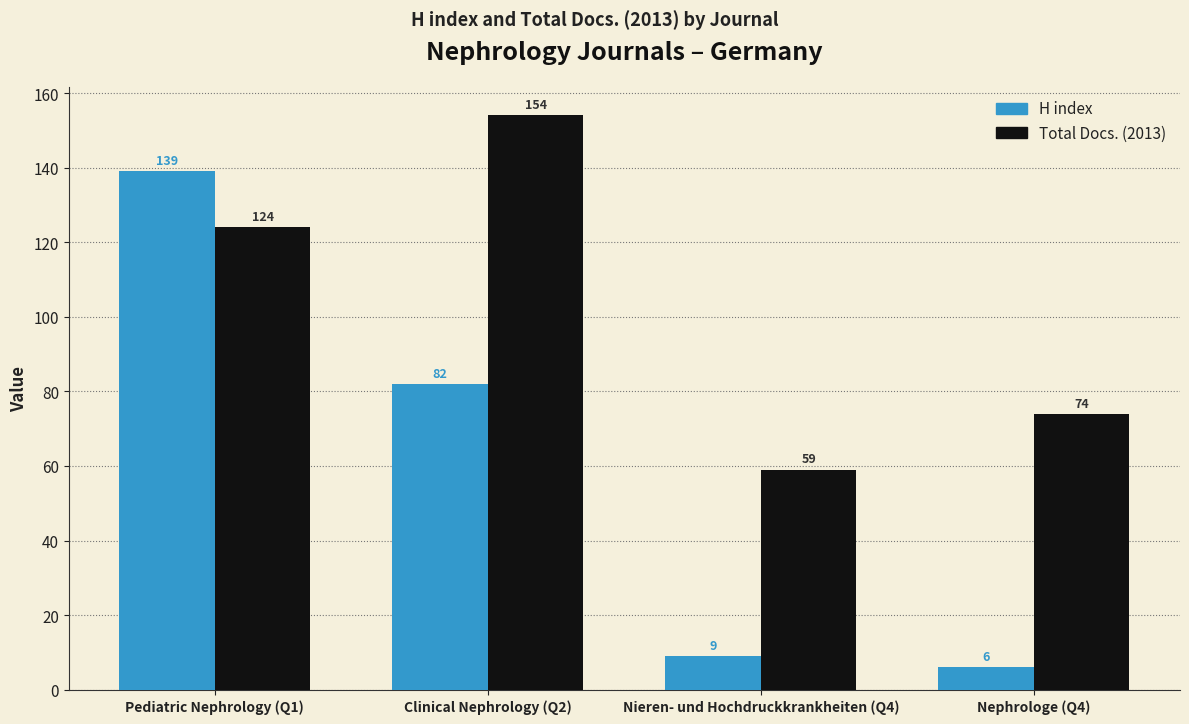

Is it true that H index equals 50 at Clinical Nephrology (Q2)?

False